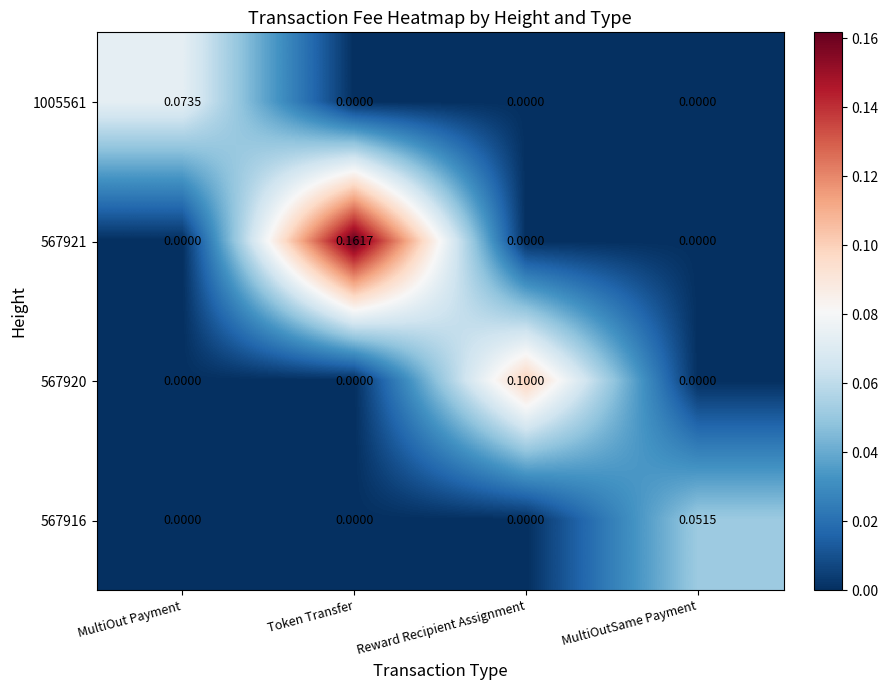

What is the spread (max minus min) of values at MultiOut Payment?

0.1